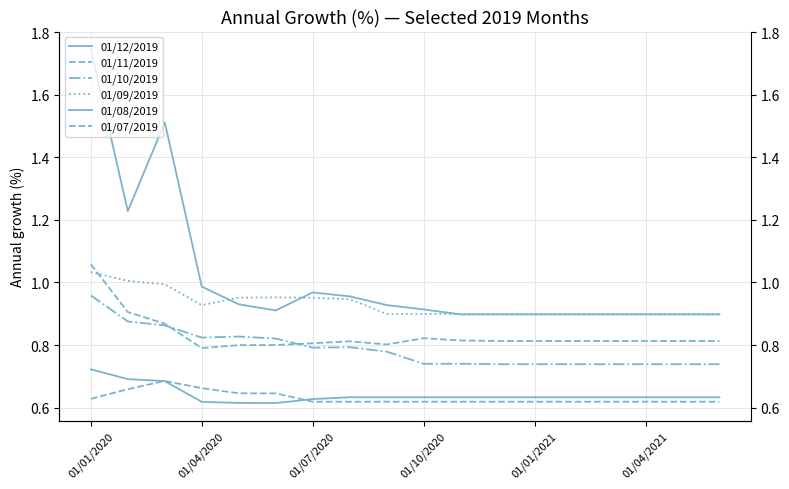

Which category has the lowest value in the 01/09/2019 series?

8